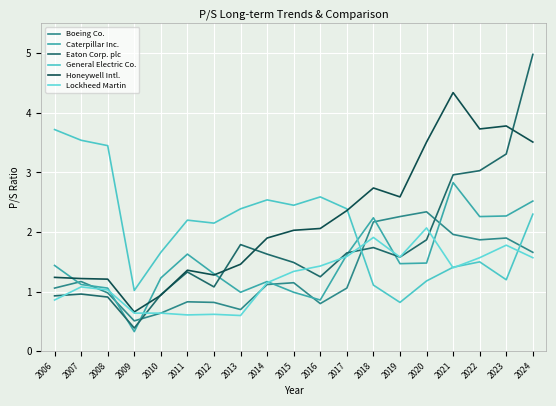

Where do General Electric Co. and Boeing Co. first cross each other?

2017 and 2018